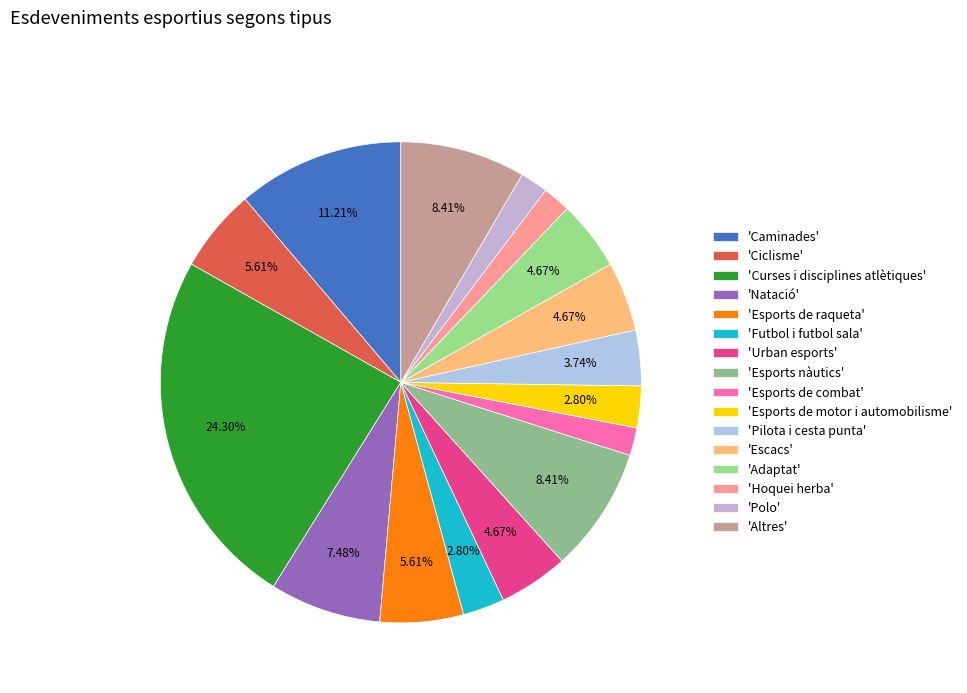

What is the largest slice in the pie chart?

'Curses i disciplines atlètiques'